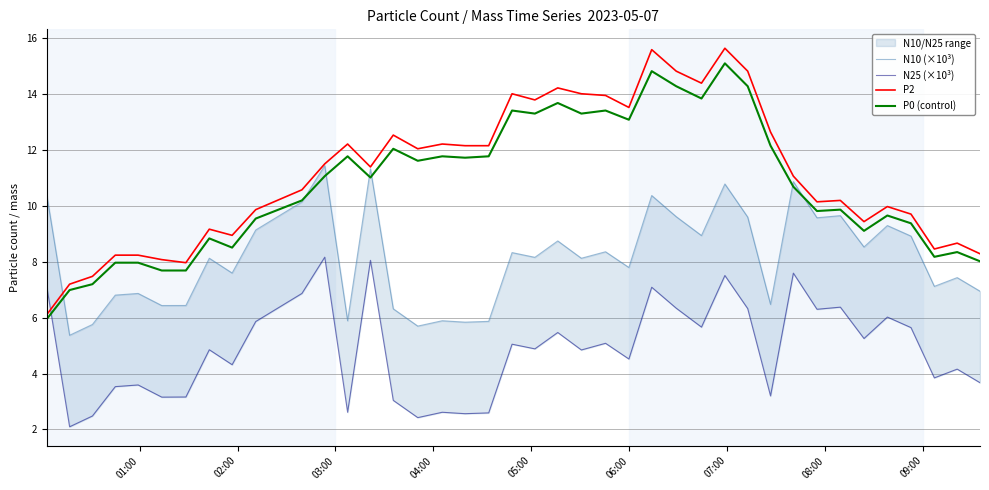

What are all the series names shown in the legend?

N10 (×10³), N25 (×10³), P2, P0 (control)